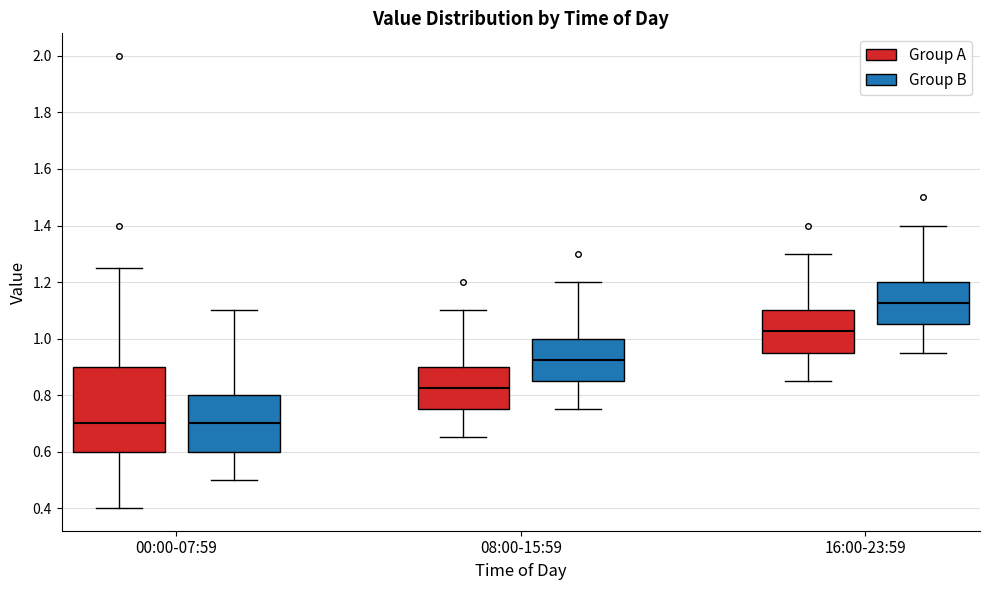

Reading left to right, transcribe this box plot: for each box, give where its median line is, the range the box spans, and where its two whiskers end, as read against the y-axis. The values are not printed on the chart, so give them approximately, as read against the axis.

00:00-07:59 (Group A): median 0.70, box 0.60 to 0.90, whiskers 0.40 to 1.26
00:00-07:59 (Group B): median 0.70, box 0.60 to 0.80, whiskers 0.50 to 1.10
08:00-15:59 (Group A): median 0.82, box 0.76 to 0.90, whiskers 0.66 to 1.10
08:00-15:59 (Group B): median 0.92, box 0.86 to 1.00, whiskers 0.76 to 1.20
16:00-23:59 (Group A): median 1.02, box 0.96 to 1.10, whiskers 0.86 to 1.30
16:00-23:59 (Group B): median 1.12, box 1.06 to 1.20, whiskers 0.96 to 1.40